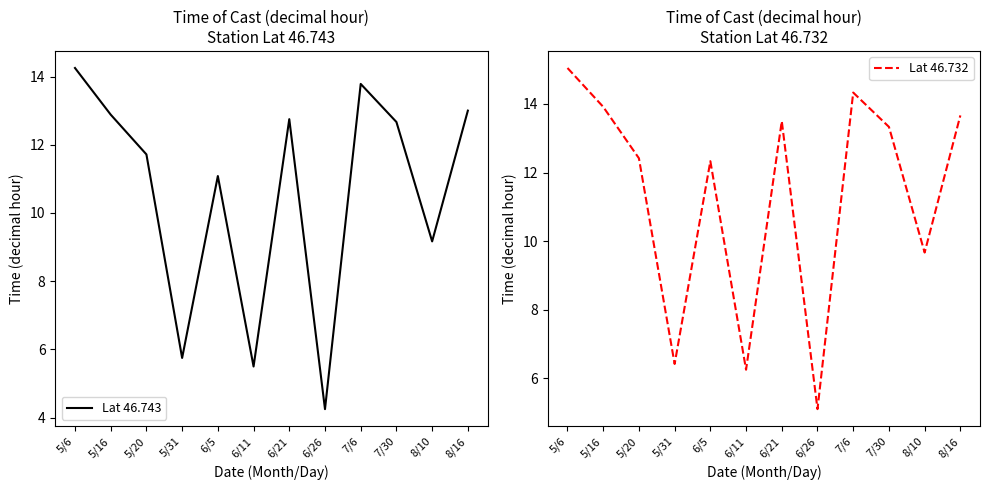

True or false: Lat 46.732 has more than 0 points higher than both neighbors.

True